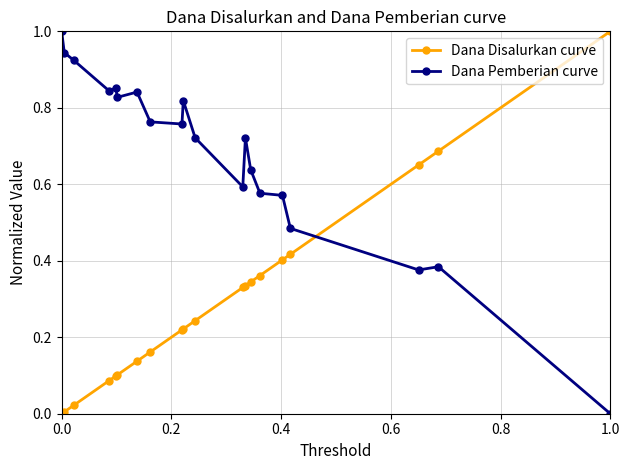

Rank the series by their average value, from lowest to highest.

Dana Disalurkan curve, Dana Pemberian curve